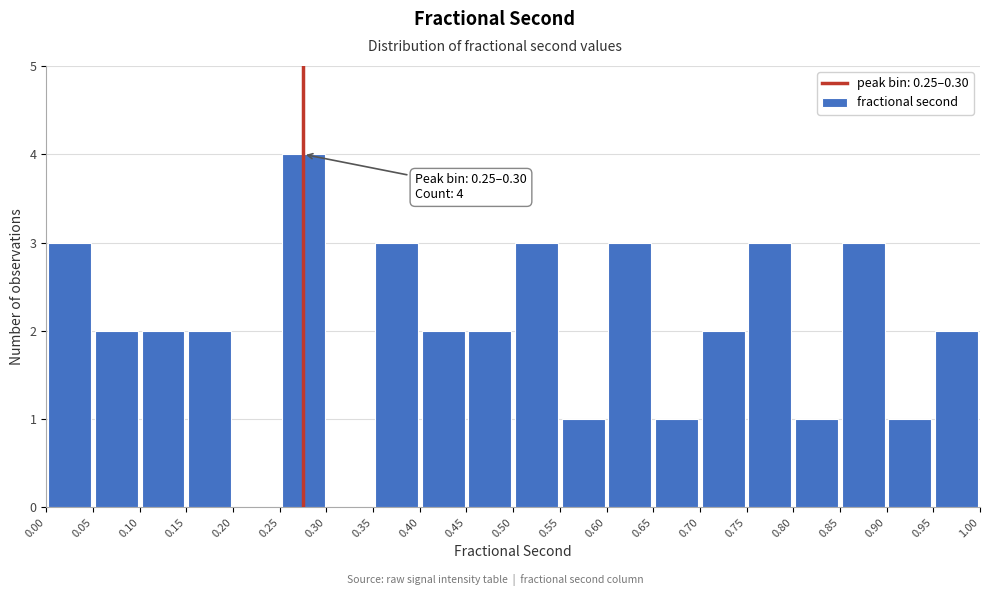

Over which range of the x-axis is the bar tallest?

0.25 to 0.30